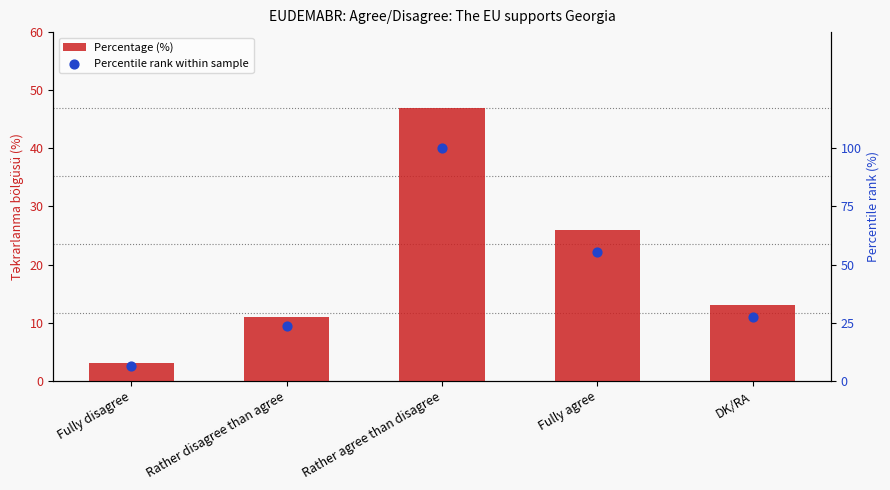

Which series reaches the minimum Y coordinate?

Percentage (%)